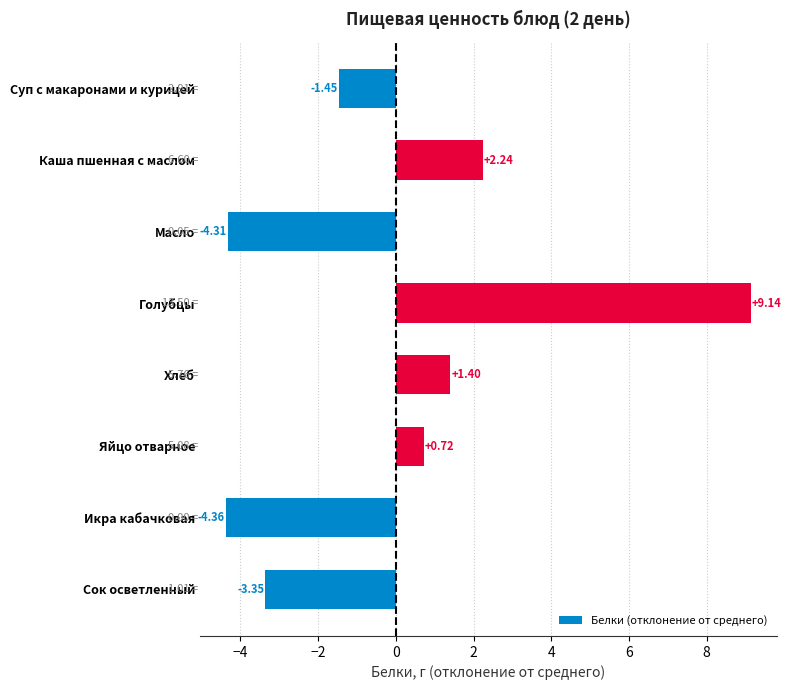

Which has a higher value, Яйцо отварное or Хлеб?

Хлеб